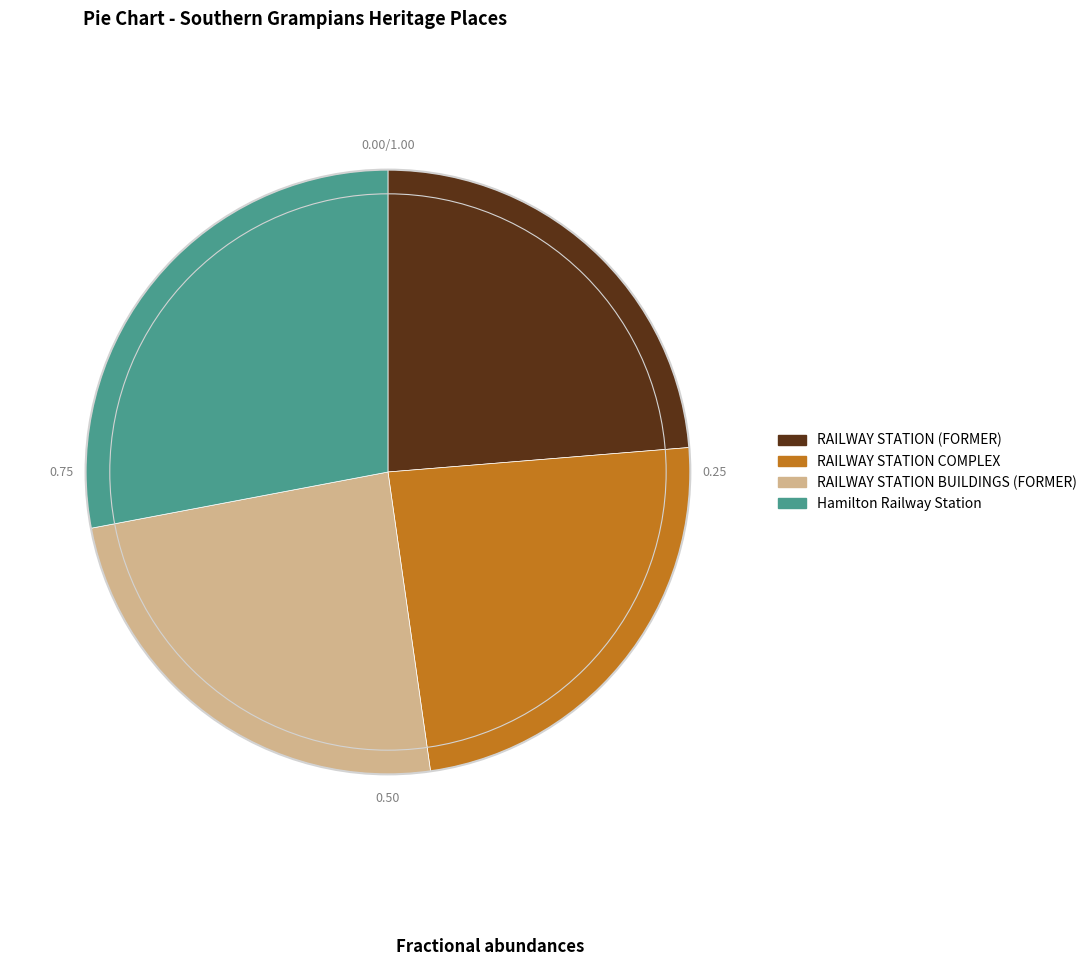

What is the largest slice in the pie chart?

Hamilton Railway Station